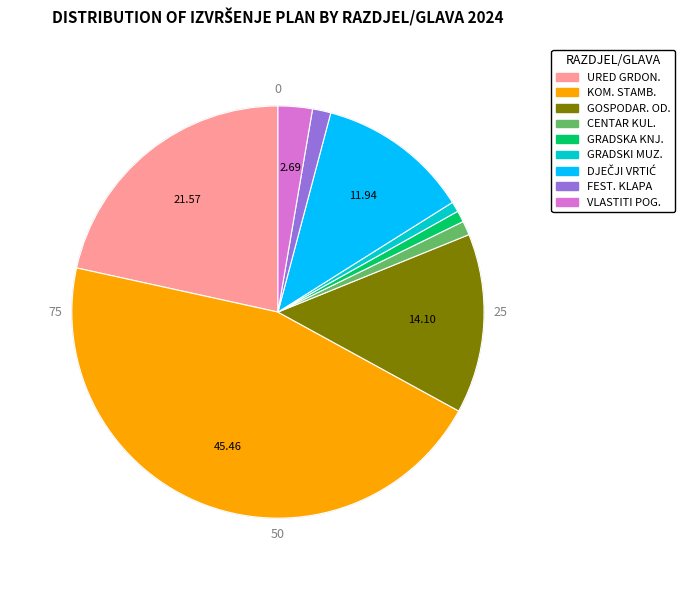

Is there a majority slice in this chart?

No